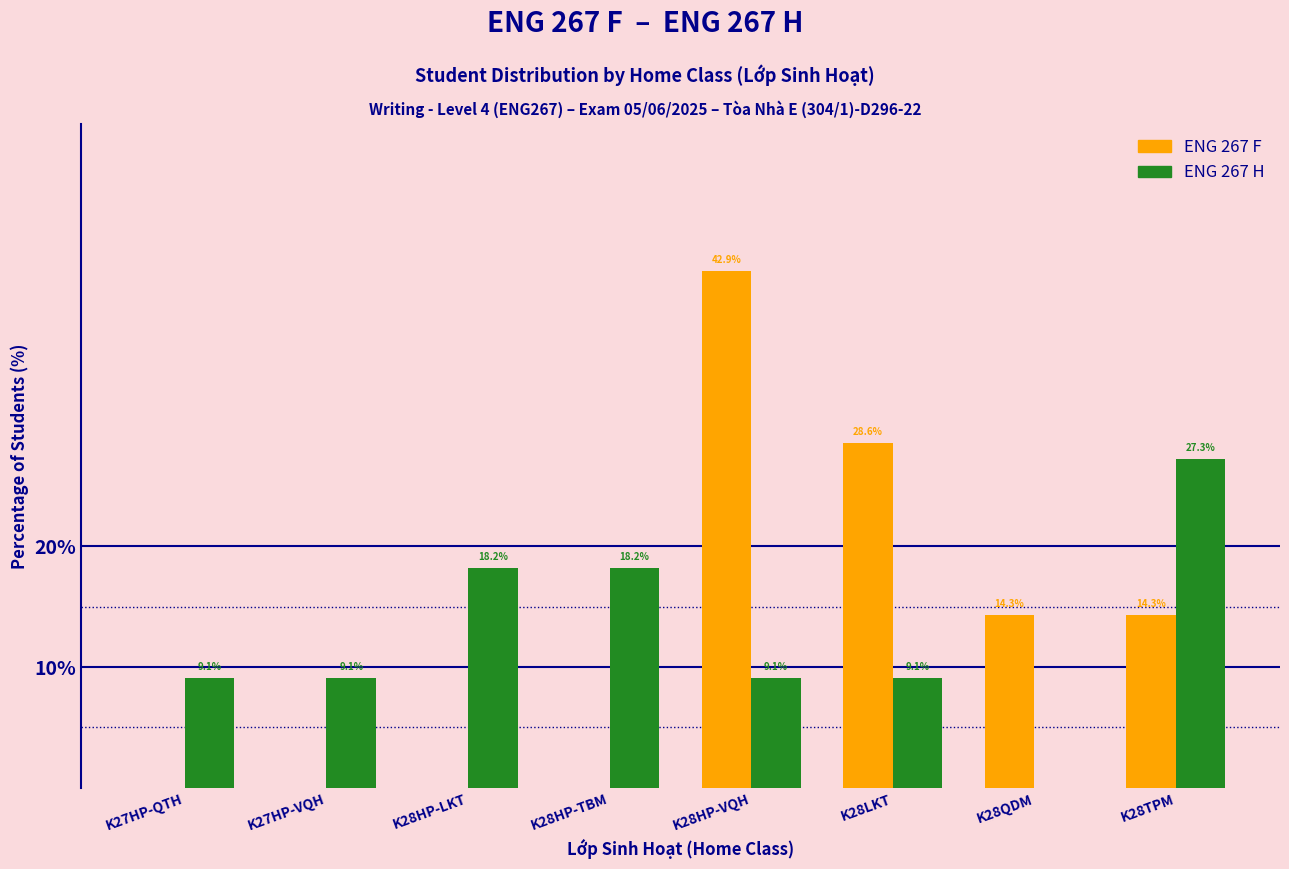

Are the bars horizontal?

No